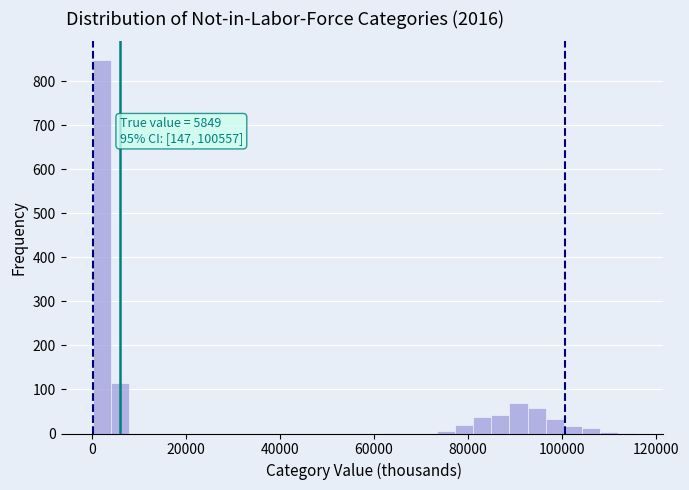

Read against the x-axis, roughly where is the centre of the tallest bar?

2000